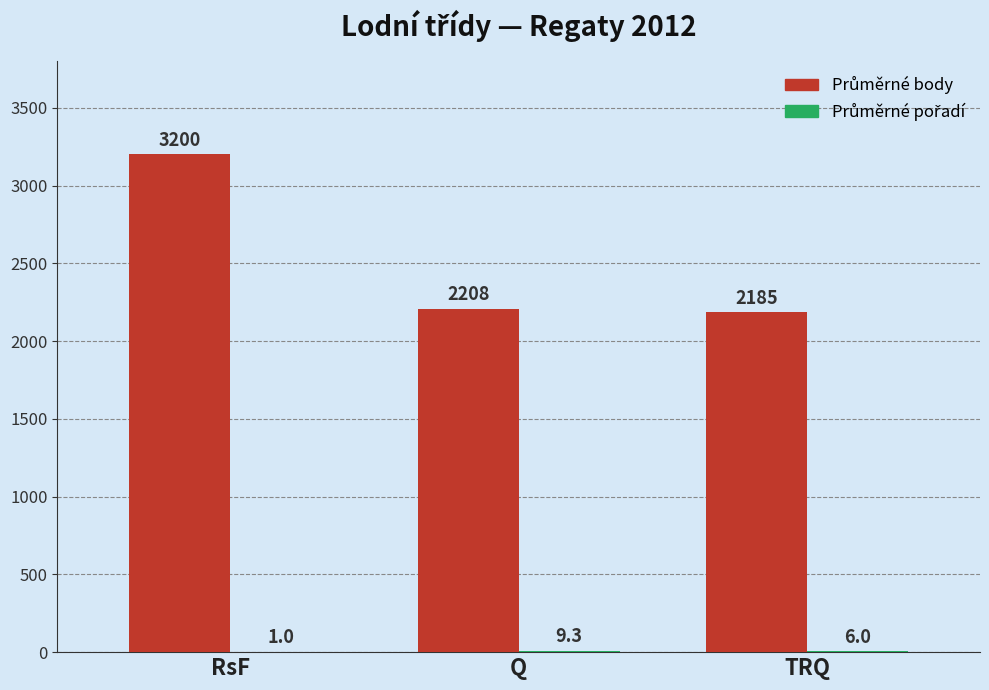

At which category is the sum across all series the highest?

RsF